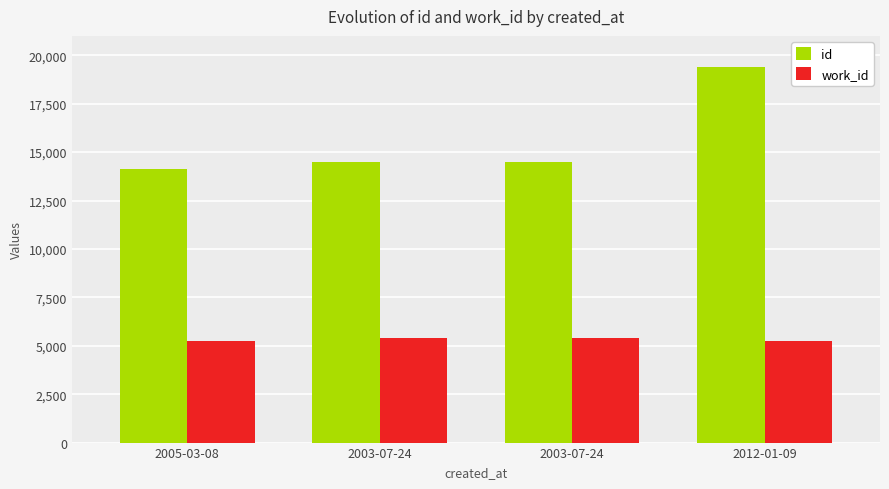

Does the chart contain any negative values?

No